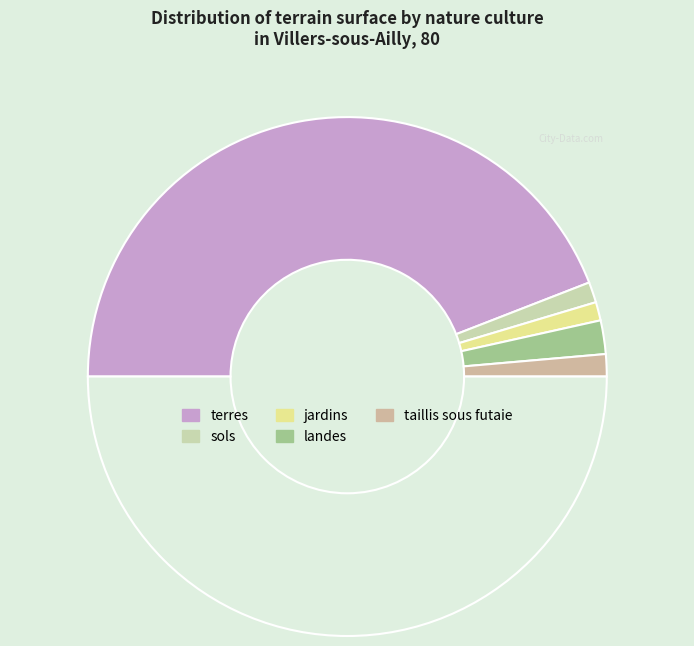

How many slices are in this pie chart?

6